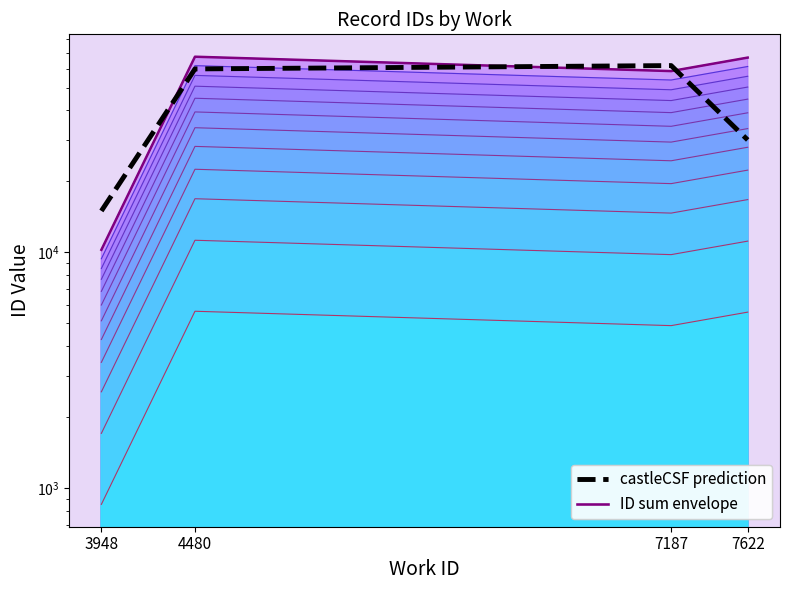

What is the total value across all series at 3948?

25263